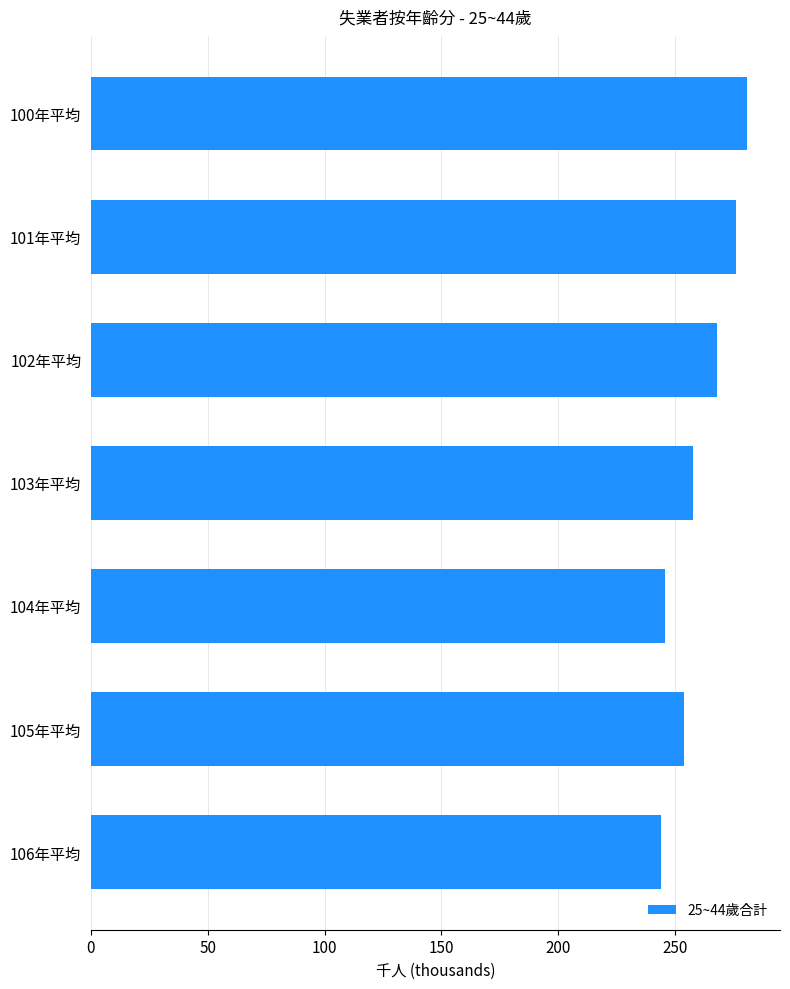

The chart shows a value of 383 at 101年平均. True or false?

False